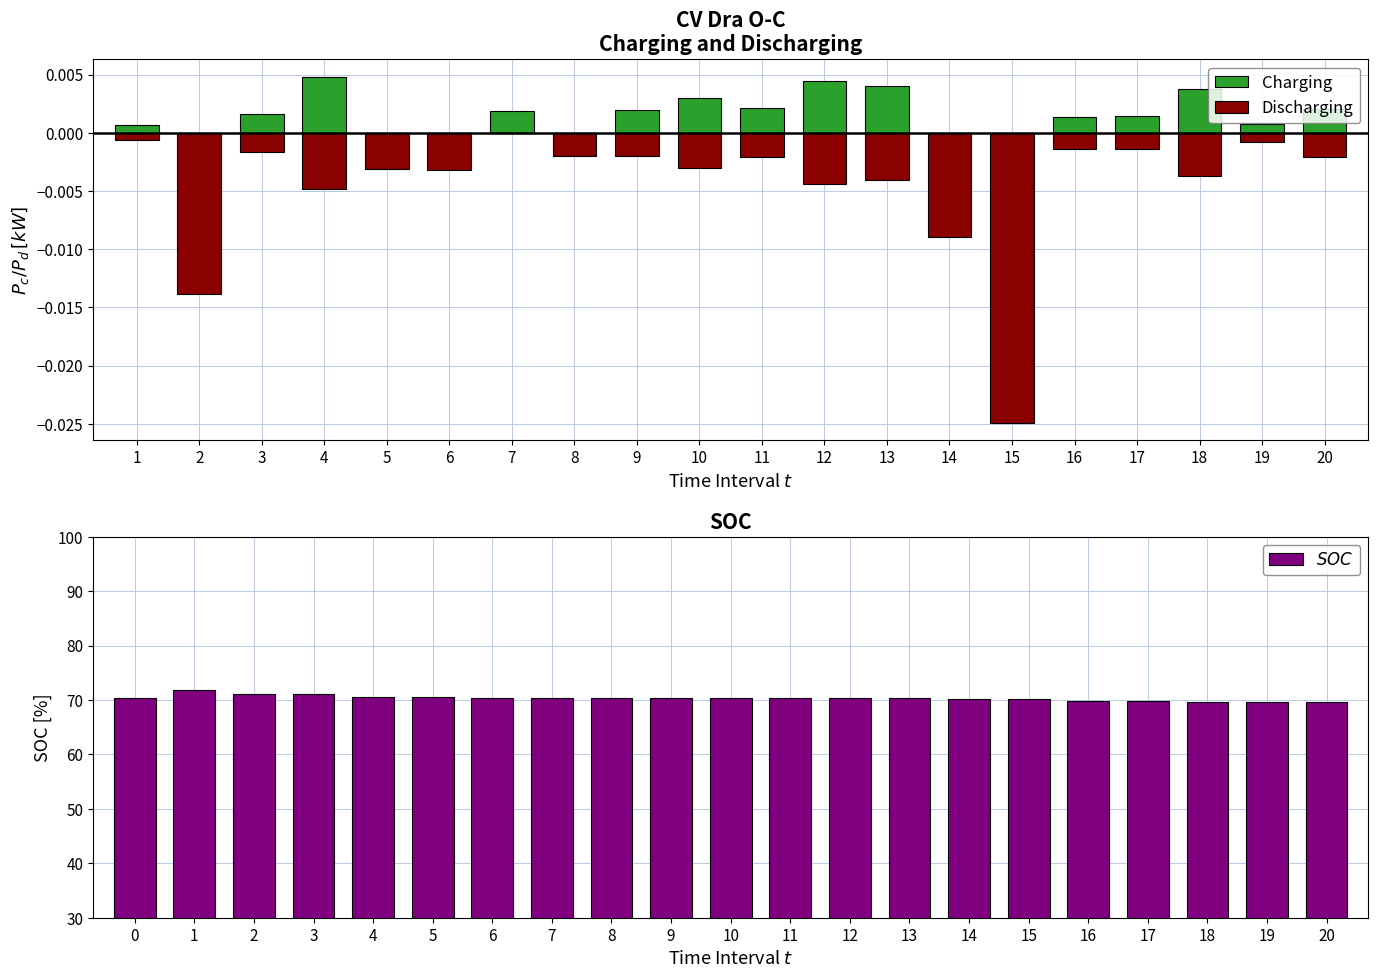

Reading left to right, list all the values displayed in this chart.

Charging: 1=0.0	2=0.0	3=0.0	4=0.0	5=0.0	6=0.0	7=0.0	8=0.0	9=0.0	10=0.0	11=0.0	12=0.0	13=0.0	14=0.0	15=0.0	16=0.0	17=0.0	18=0.0	19=0.0	20=0.0
Discharging: 1=-0.0	2=-0.0	3=-0.0	4=-0.0	5=-0.0	6=-0.0	7=0.0	8=-0.0	9=-0.0	10=-0.0	11=-0.0	12=-0.0	13=-0.0	14=-0.0	15=-0.0	16=-0.0	17=-0.0	18=-0.0	19=-0.0	20=-0.0